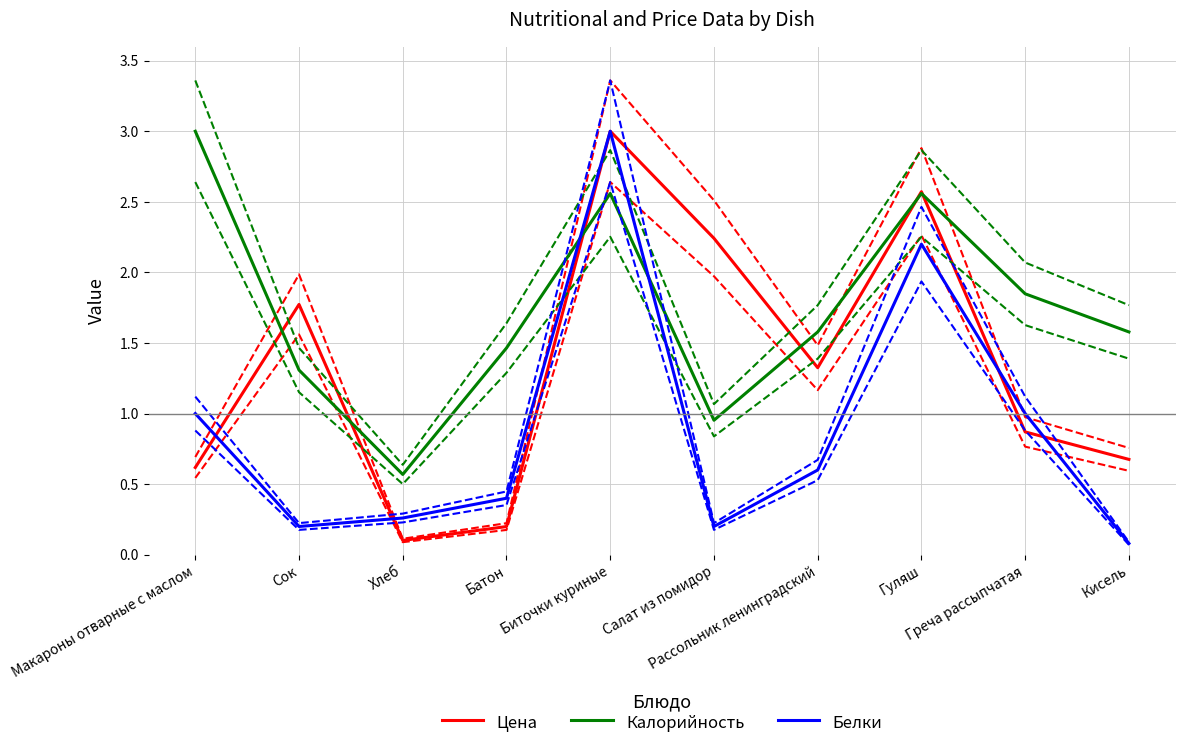

Count the number of data series in this chart.

3